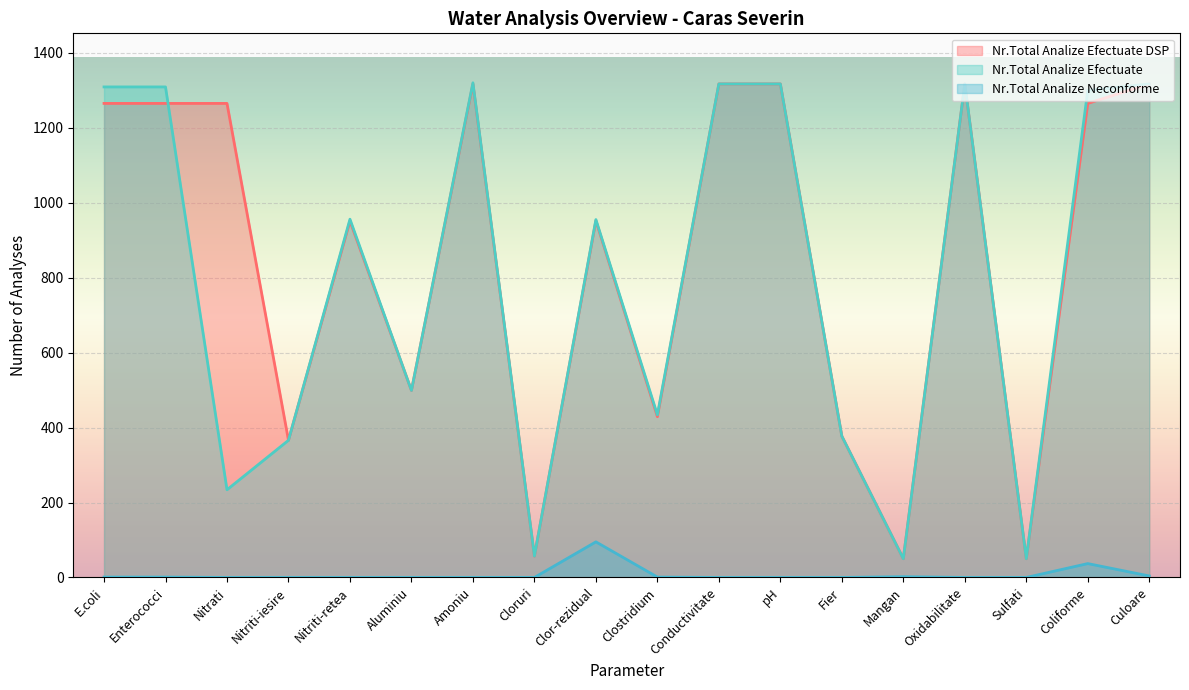

What are all the series names shown in the legend?

Nr.Total Analize Efectuate DSP, Nr.Total Analize Efectuate, Nr.Total Analize Neconforme